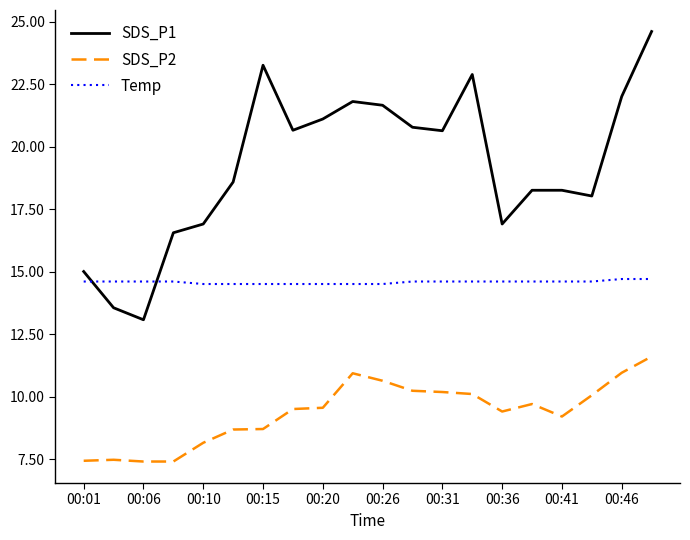

What is the sum of all SDS_P1 values?

384.4